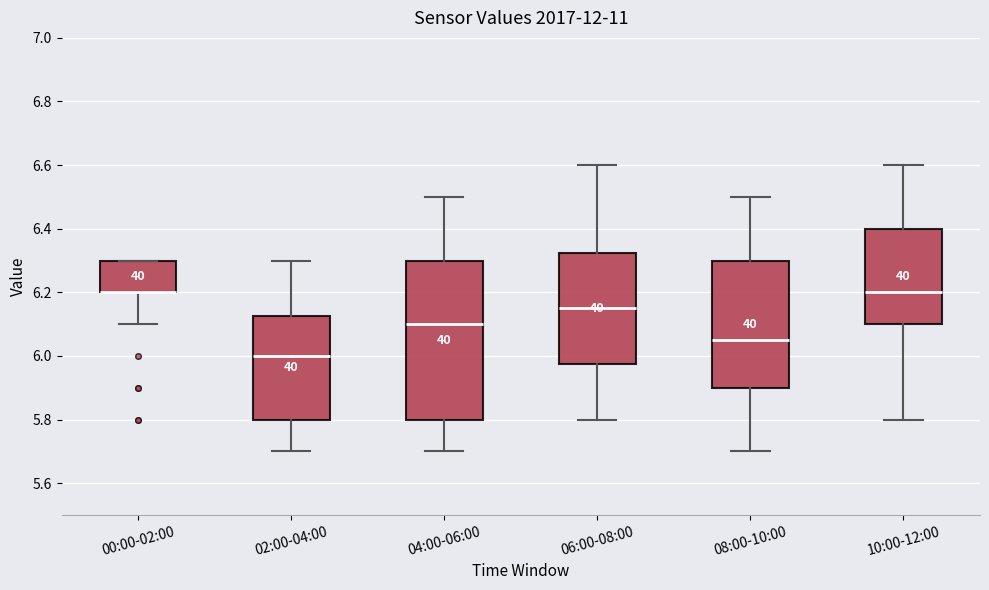

Where does the lower whisker of the box for 00:00-02:00 end on the y-axis? The values are not printed on the chart, so give them approximately, as read against the axis.

6.10